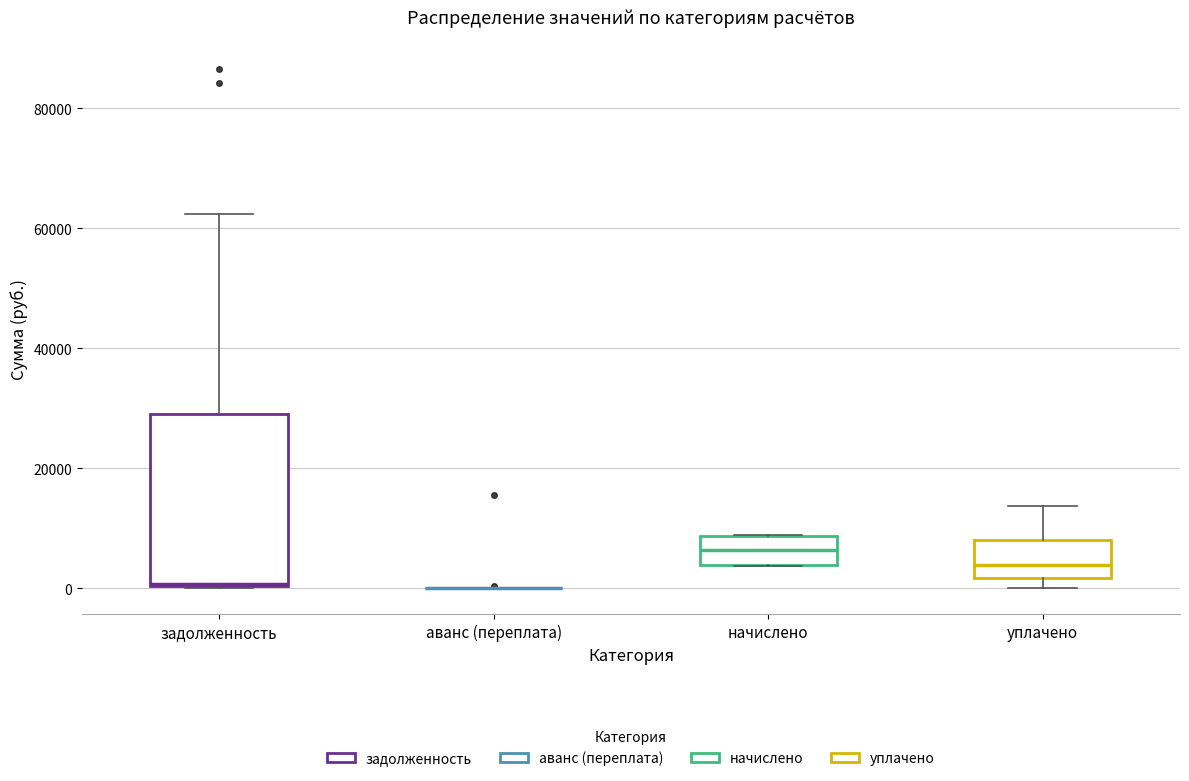

Reading left to right, read every box against the y-axis: the position of its median line, the range the box covers, and the ends of its whiskers. The values are not printed on the chart, so give them approximately, as read against the axis.

задолженность: median 0, box 0 to 30000, whiskers 0 to 62000
аванс (переплата): box collapsed to a line at 0, whiskers 0 to 0
начислено: median 6000, box 4000 to 8000, whiskers 4000 to 8000
уплачено: median 4000, box 2000 to 8000, whiskers 0 to 14000